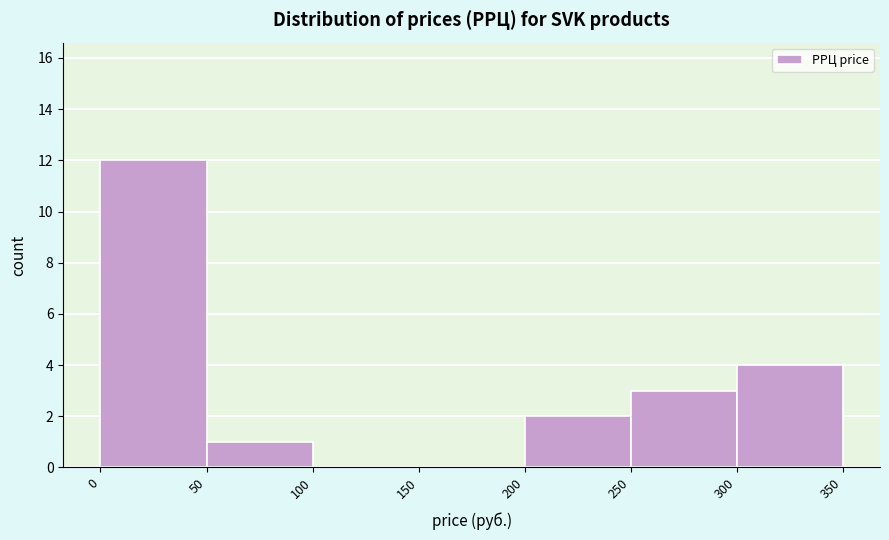

Reading left to right, transcribe this chart: for each bar, give the range it covers on the x-axis and its height. The values are not printed on the chart, so give them approximately, as read against the axis.

0 to 50: 12
50 to 100: 1
100 to 150: 0
150 to 200: 0
200 to 250: 2
250 to 300: 3
300 to 350: 4